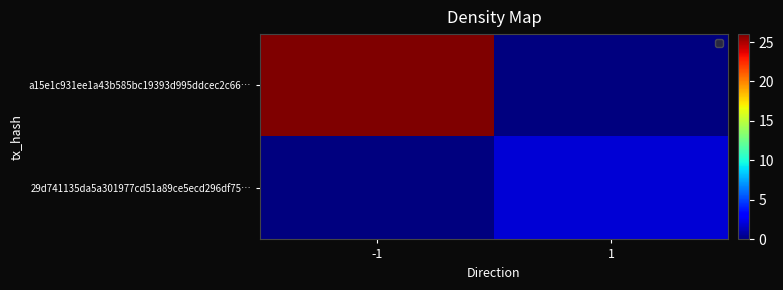

At how many categories does at least one series exceed 4?

1